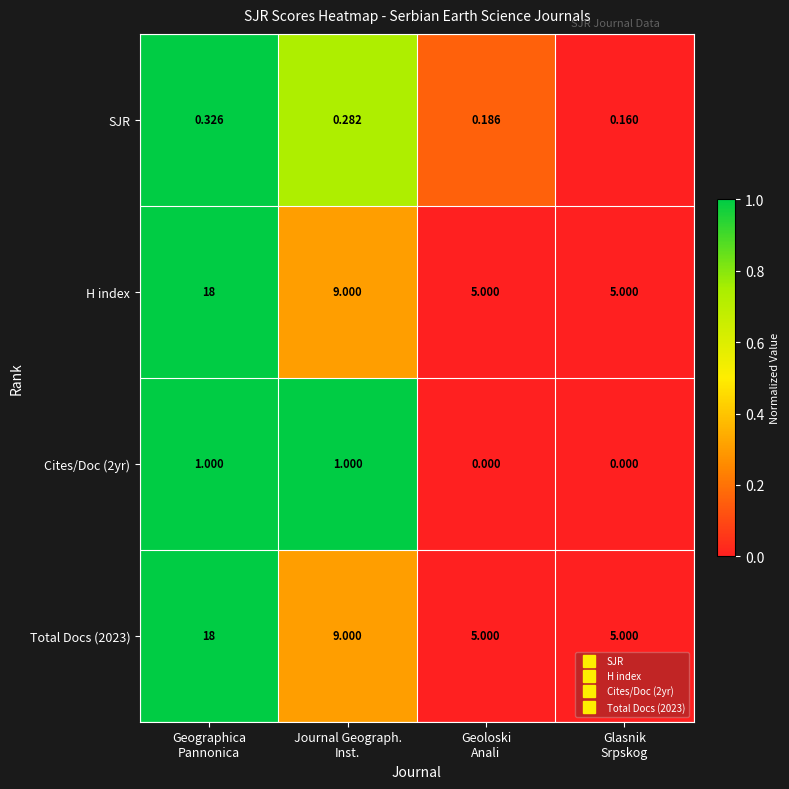

Count the number of data series in this chart.

4